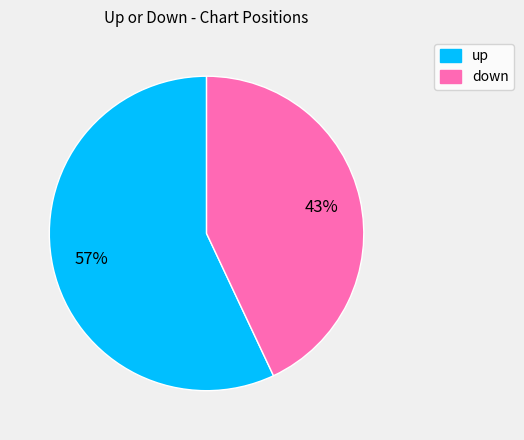

Is the sum of down and up greater than half?

Yes